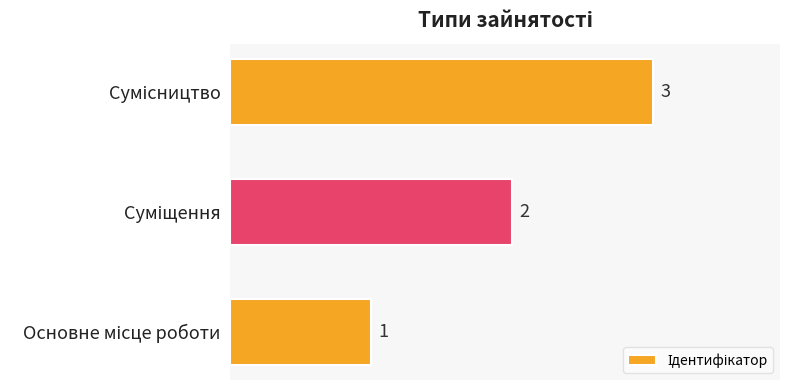

What is the smallest value displayed?

1